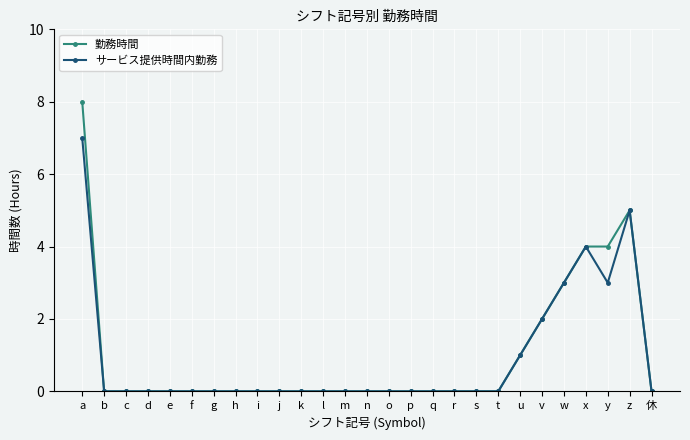

The value of 勤務時間 at a is 11. True or false?

False